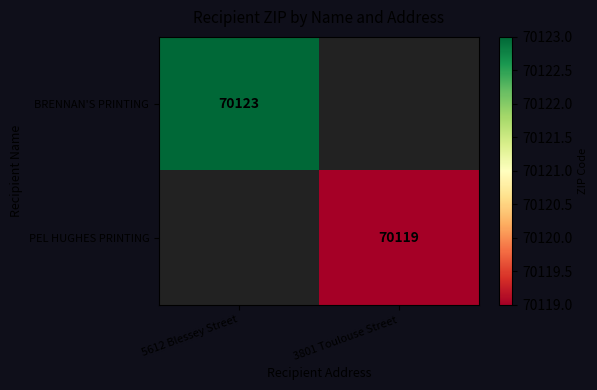

How many data points does each series have?

2